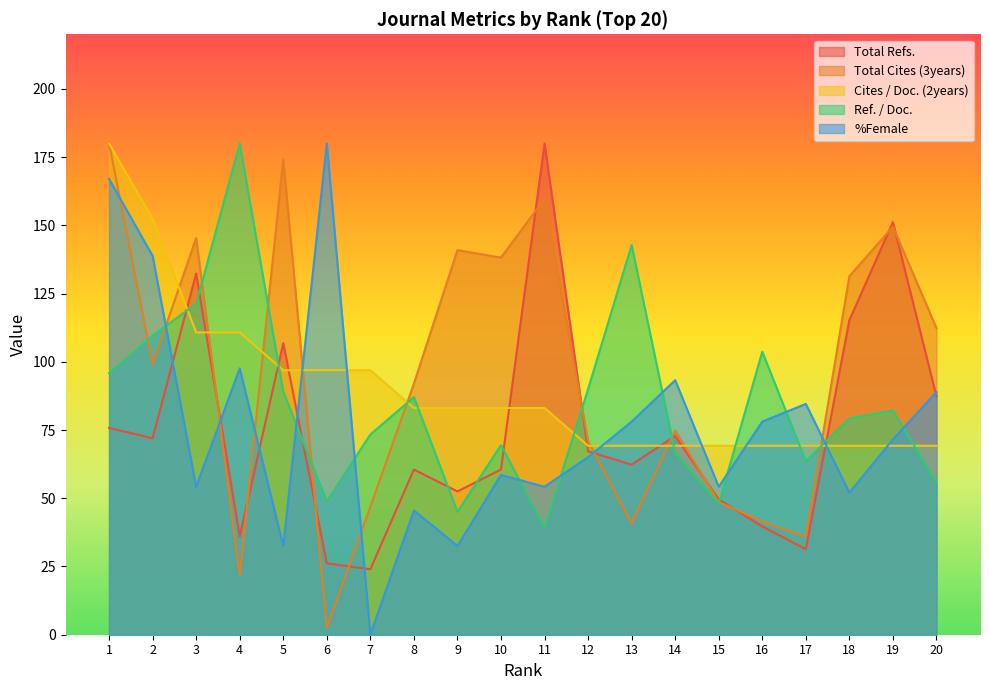

Reading left to right, list all the values displayed in this chart.

Total Refs.: 1=75.8	2=72.0	3=132.4	4=36.0	5=106.8	6=26.2	7=24.0	8=60.5	9=52.5	10=60.5	11=180.0	12=67.2	13=62.3	14=72.8	15=49.6	16=39.7	17=31.4	18=115.2	19=151.2	20=87.3
Total Cites (3years): 1=180.0	2=99.1	3=145.4	4=21.7	5=174.2	6=2.5	7=46.9	8=92.0	9=140.9	10=138.2	11=159.7	12=70.9	13=40.8	14=74.9	15=48.6	16=41.5	17=35.9	18=131.4	19=149.5	20=112.4
Cites / Doc. (2years): 1=180.0	2=152.3	3=110.8	4=110.8	5=96.9	6=96.9	7=96.9	8=83.1	9=83.1	10=83.1	11=83.1	12=69.2	13=69.2	14=69.2	15=69.2	16=69.2	17=69.2	18=69.2	19=69.2	20=69.2
Ref. / Doc.: 1=95.9	2=109.6	3=121.3	4=180.0	5=89.0	6=48.9	7=73.4	8=87.1	9=45.0	10=69.5	11=39.1	12=90.0	13=142.8	14=66.5	15=47.9	16=103.7	17=63.6	18=79.2	19=82.2	20=55.8
%Female: 1=167.0	2=138.8	3=54.2	4=97.6	5=32.5	6=180.0	7=0.0	8=45.5	9=32.5	10=58.6	11=54.2	12=65.1	13=78.1	14=93.3	15=54.2	16=78.1	17=84.6	18=52.0	19=71.6	20=88.9